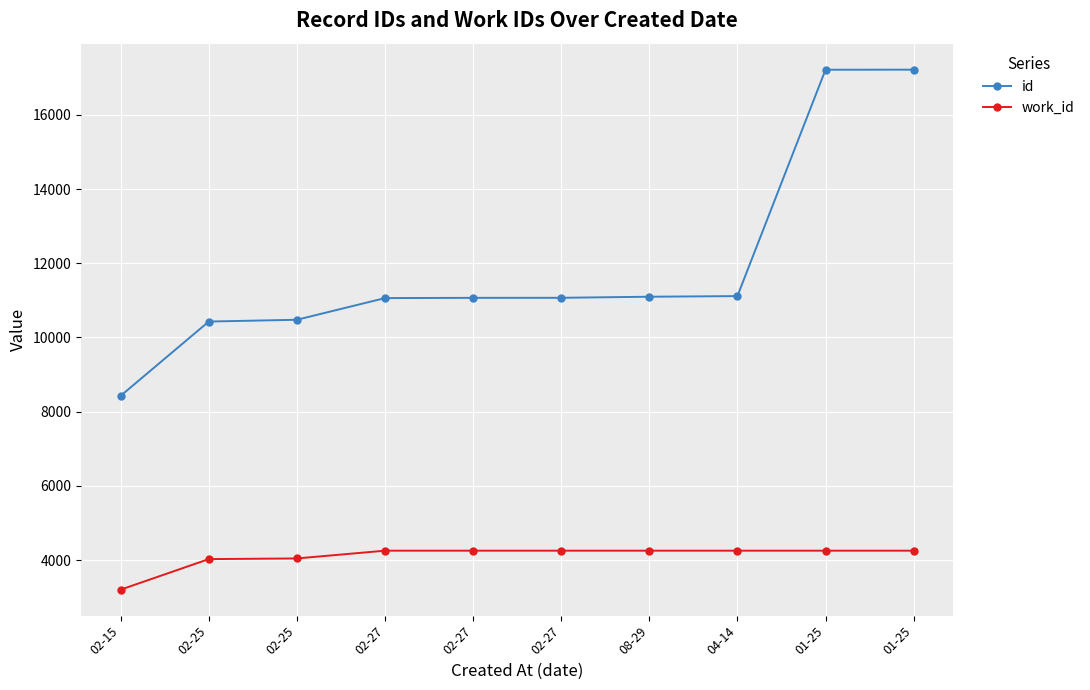

At 04-14, list the series in order from smallest to largest.

work_id, id